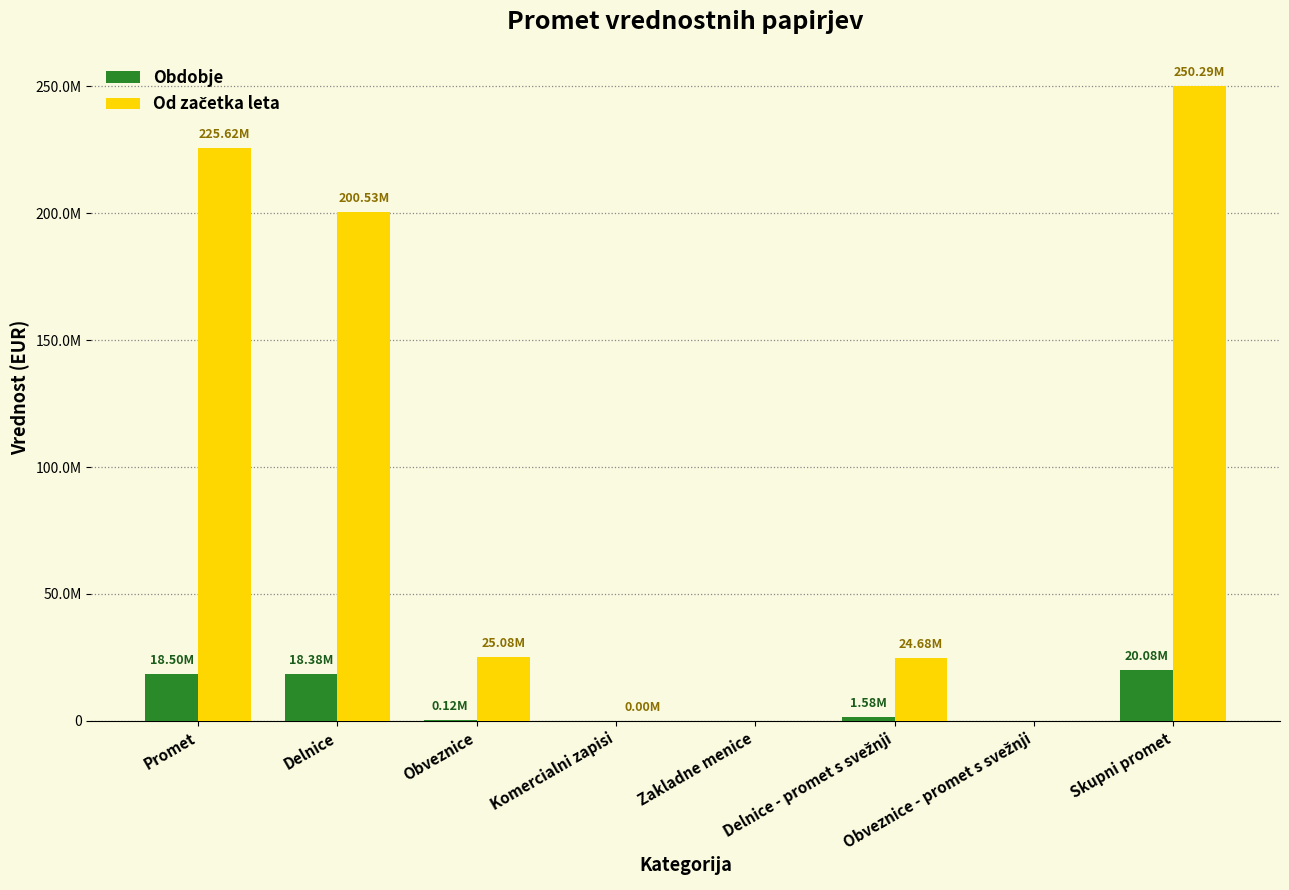

At which label is Obdobje closest to 10039178?

Delnice